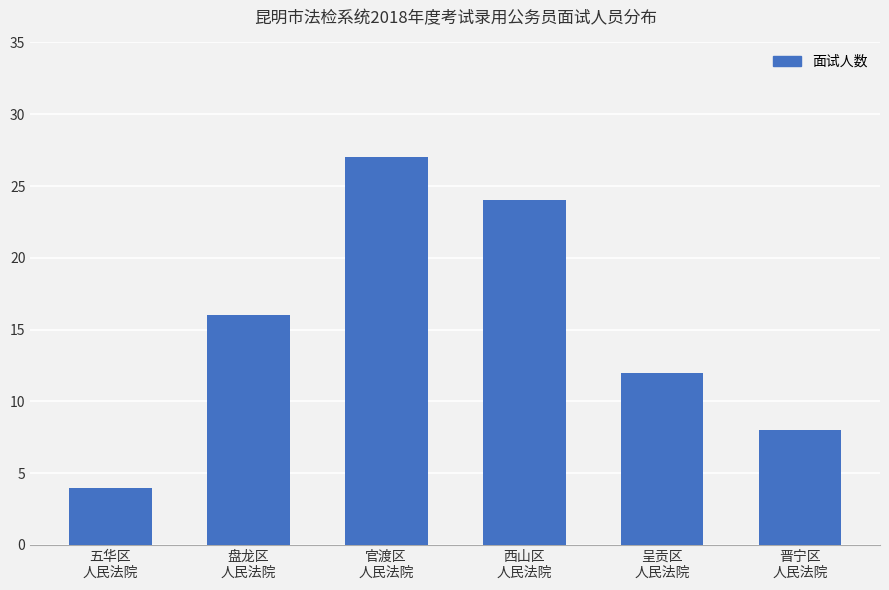

Rank the categories by value from highest to lowest.

官渡区
人民法院, 西山区
人民法院, 盘龙区
人民法院, 呈贡区
人民法院, 晋宁区
人民法院, 五华区
人民法院